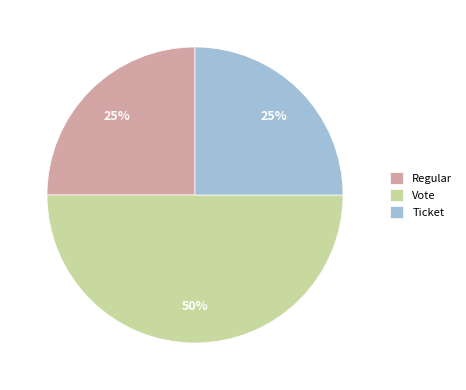

To the nearest percent, what percentage of the pie is Regular?

25%